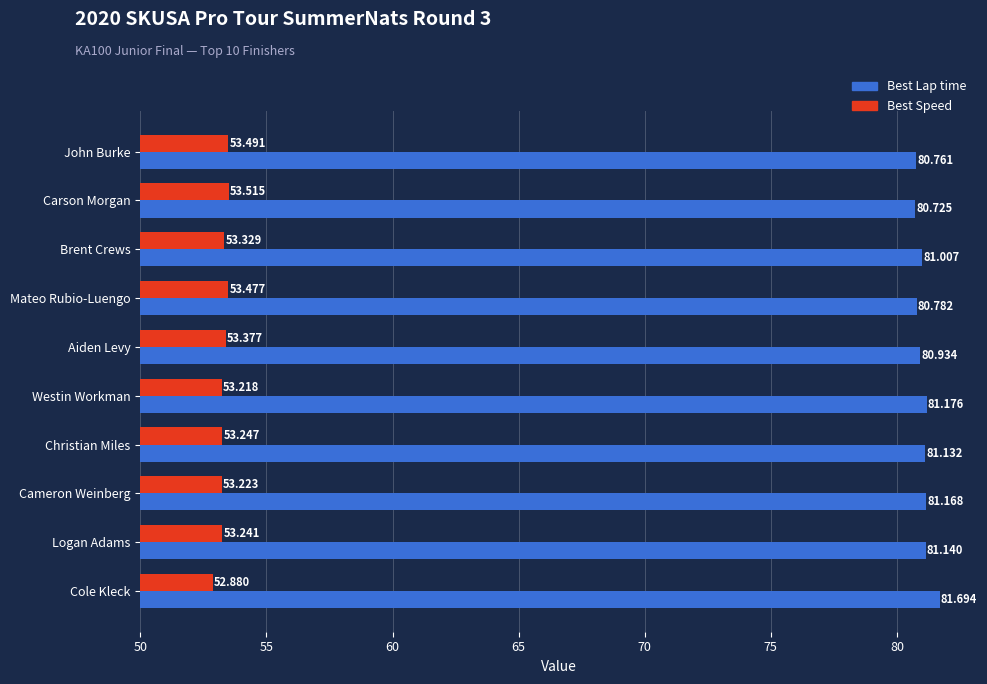

At which label is Best Lap time closest to 81?

Brent Crews